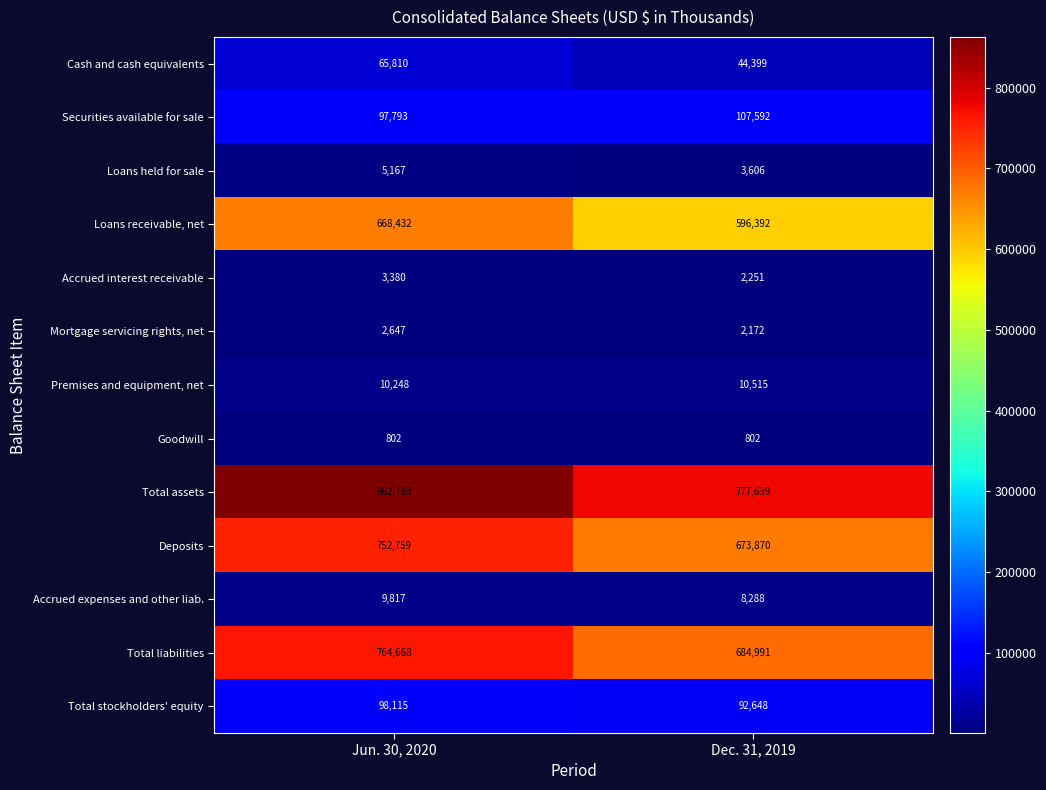

What is the sum of all Total stockholders' equity values?

190763